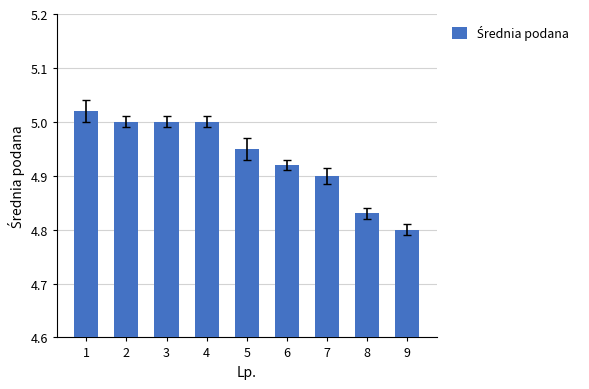

How many bars are there in total?

9